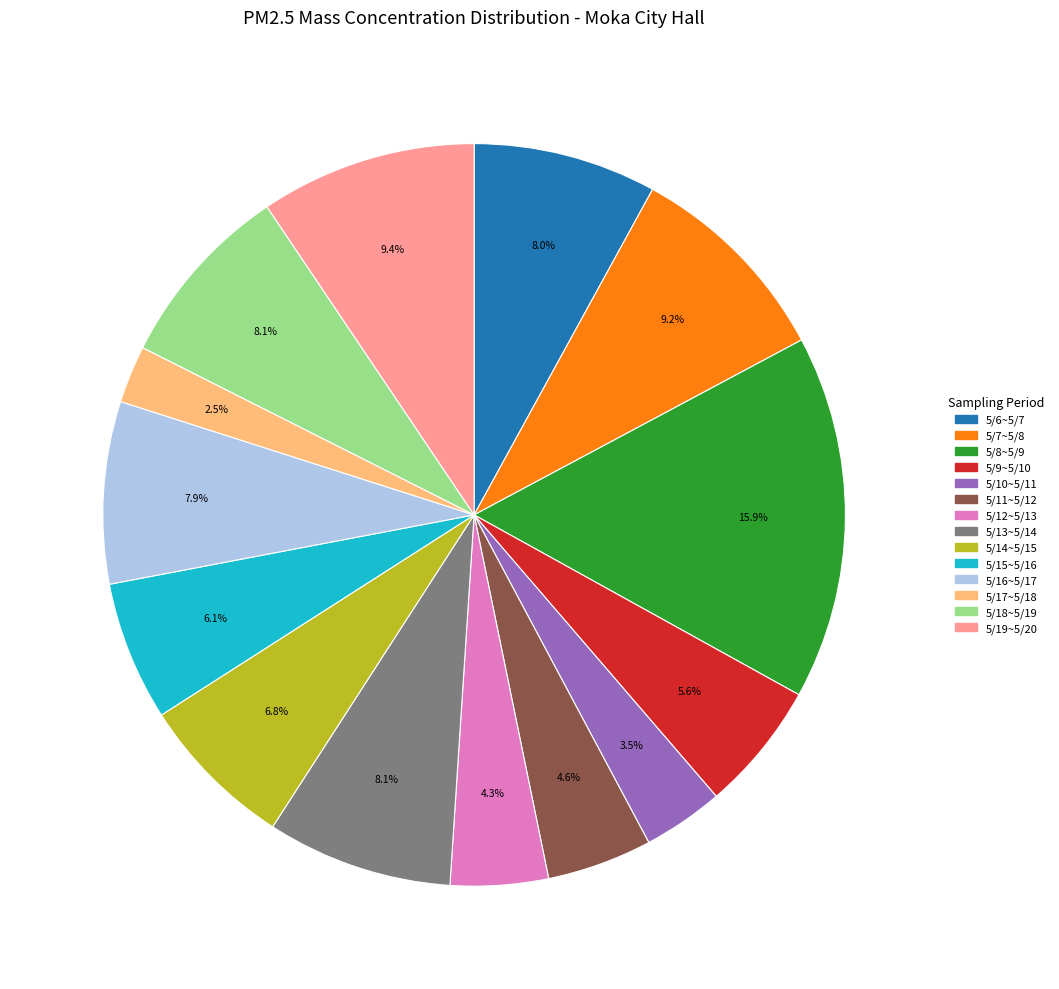

Is there any slice that represents more than half of the pie?

No